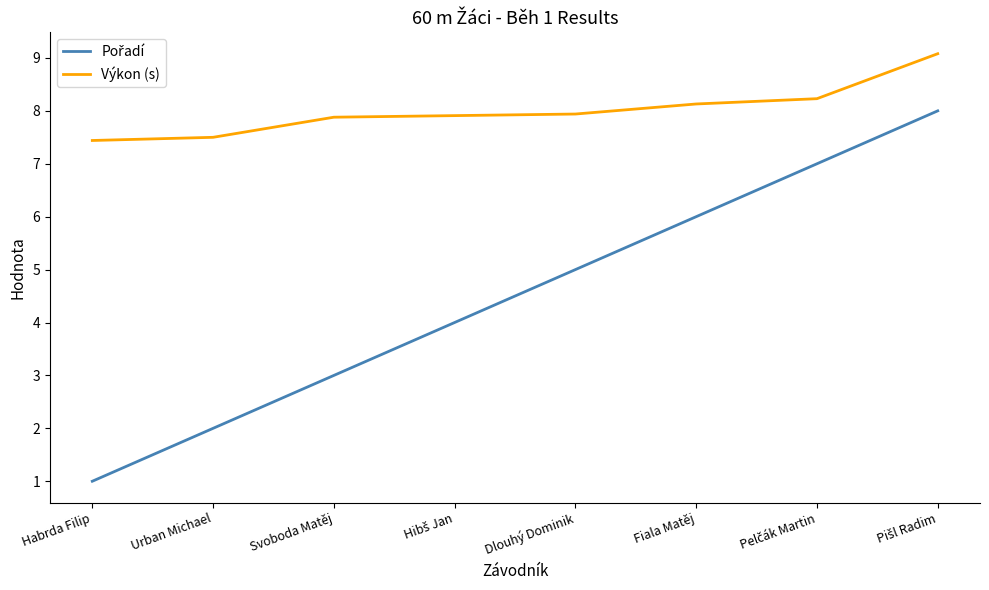

What position from the right is Fiala Matěj?

3